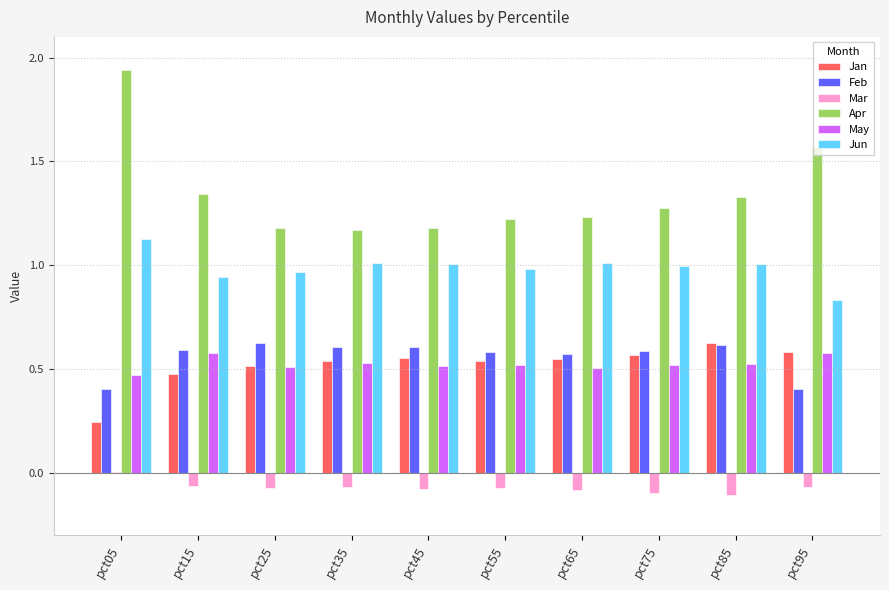

At which category is the sum across all series the highest?

pct05